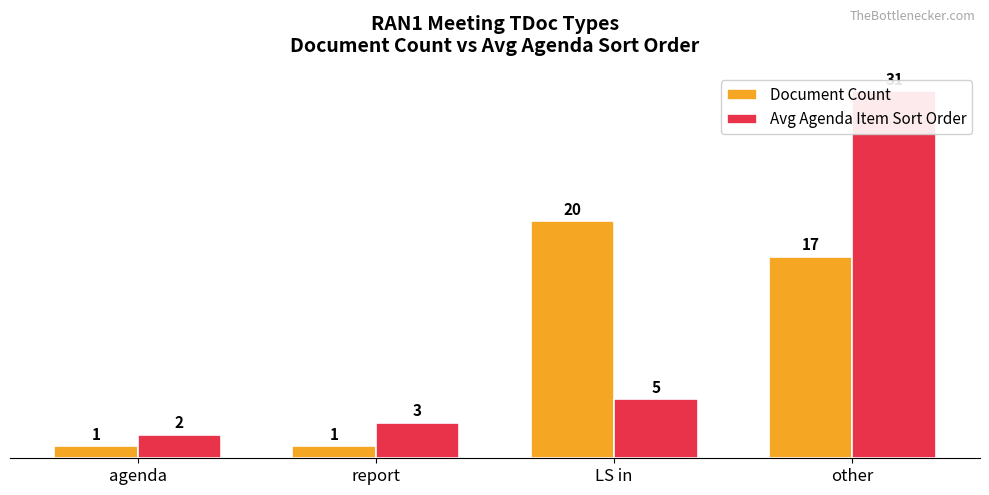

Rank the series by their maximum value, from lowest to highest.

Document Count, Avg Agenda Item Sort Order